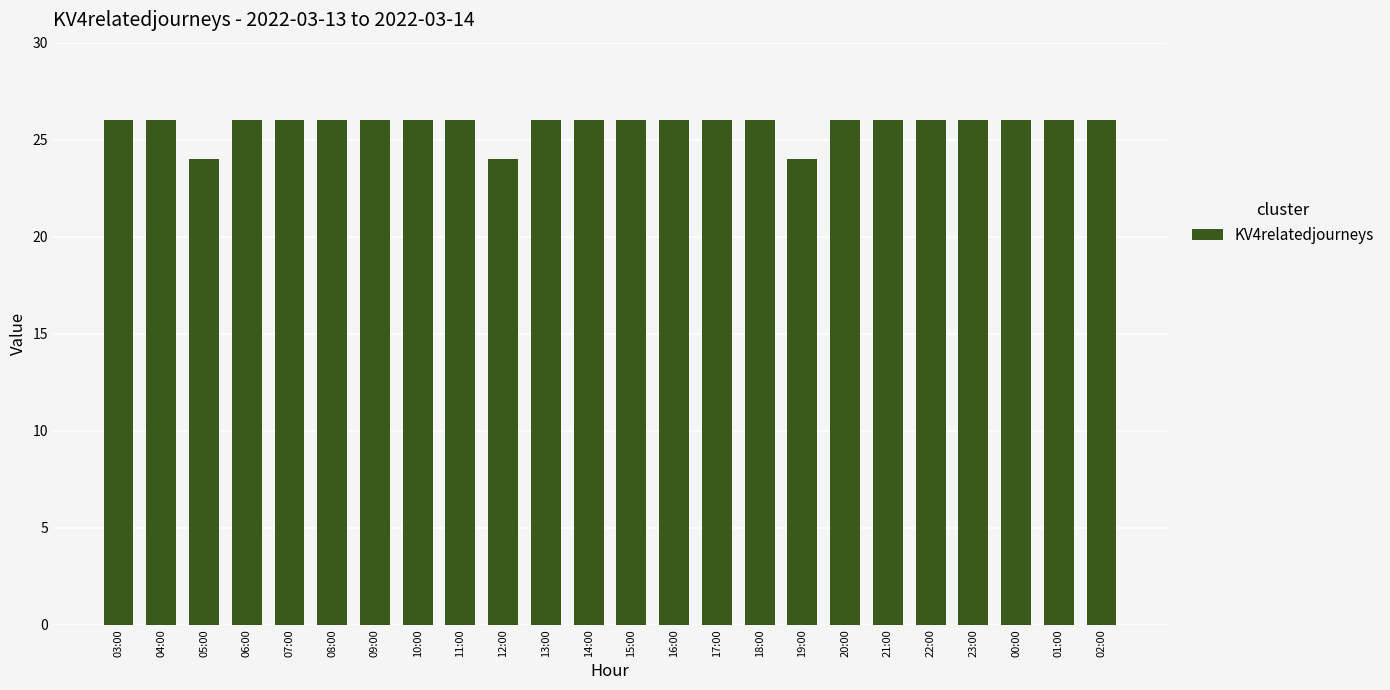

How many values are between 26 and 27?

21